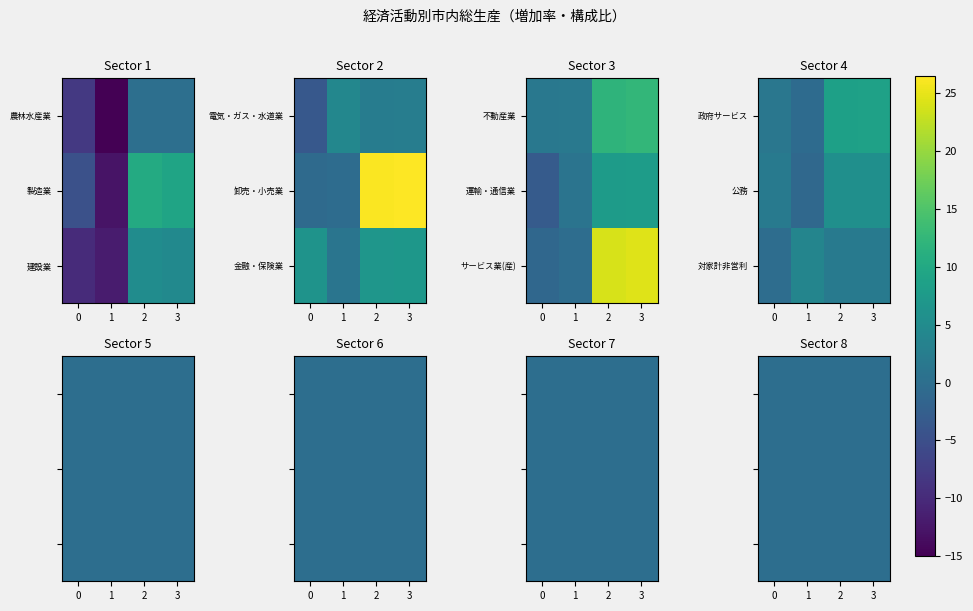

Is the value of 運輸・通信業 at 3 greater than the value of 電気・ガス・水道業 at 2?

Yes